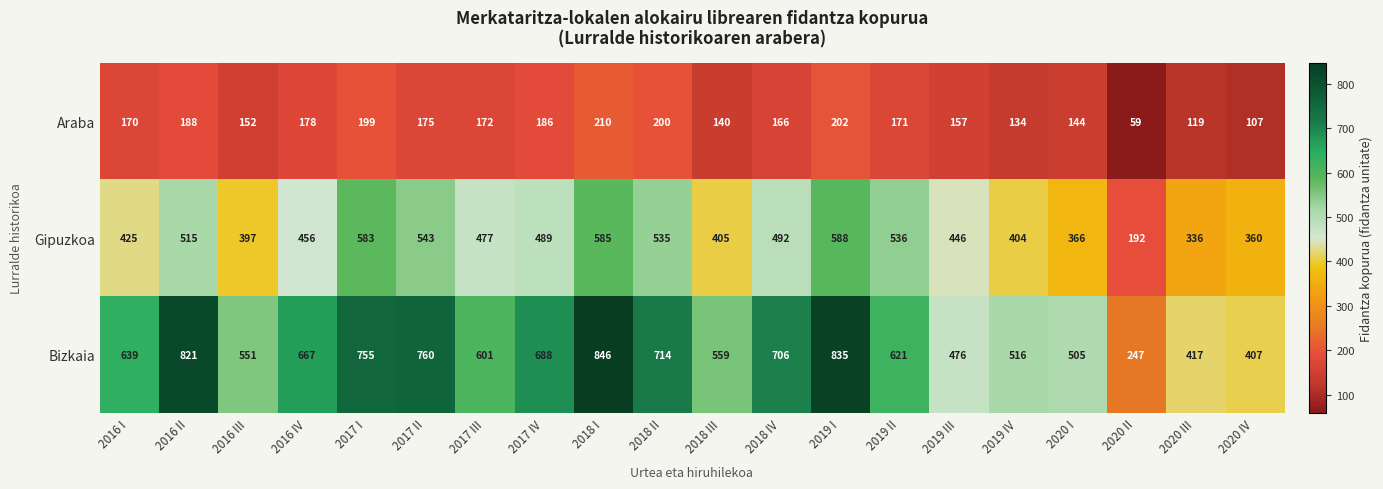

What is the minimum value for Araba?

59